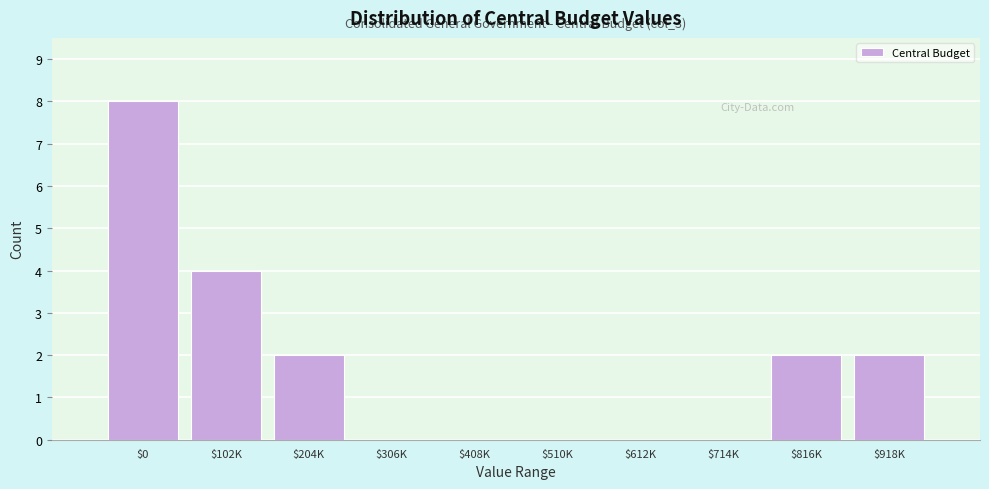

Which category has the highest value across all series?

$0